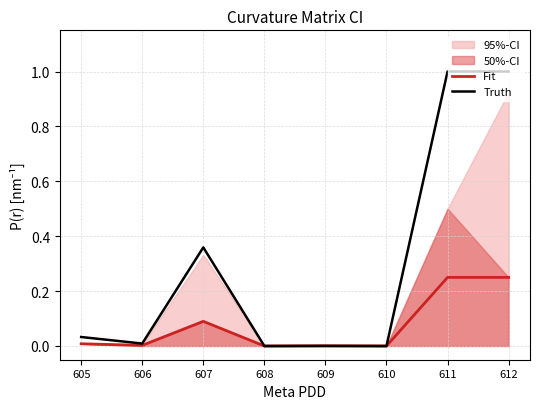

True or false: Truth has a value of 0.0 at 609.

True